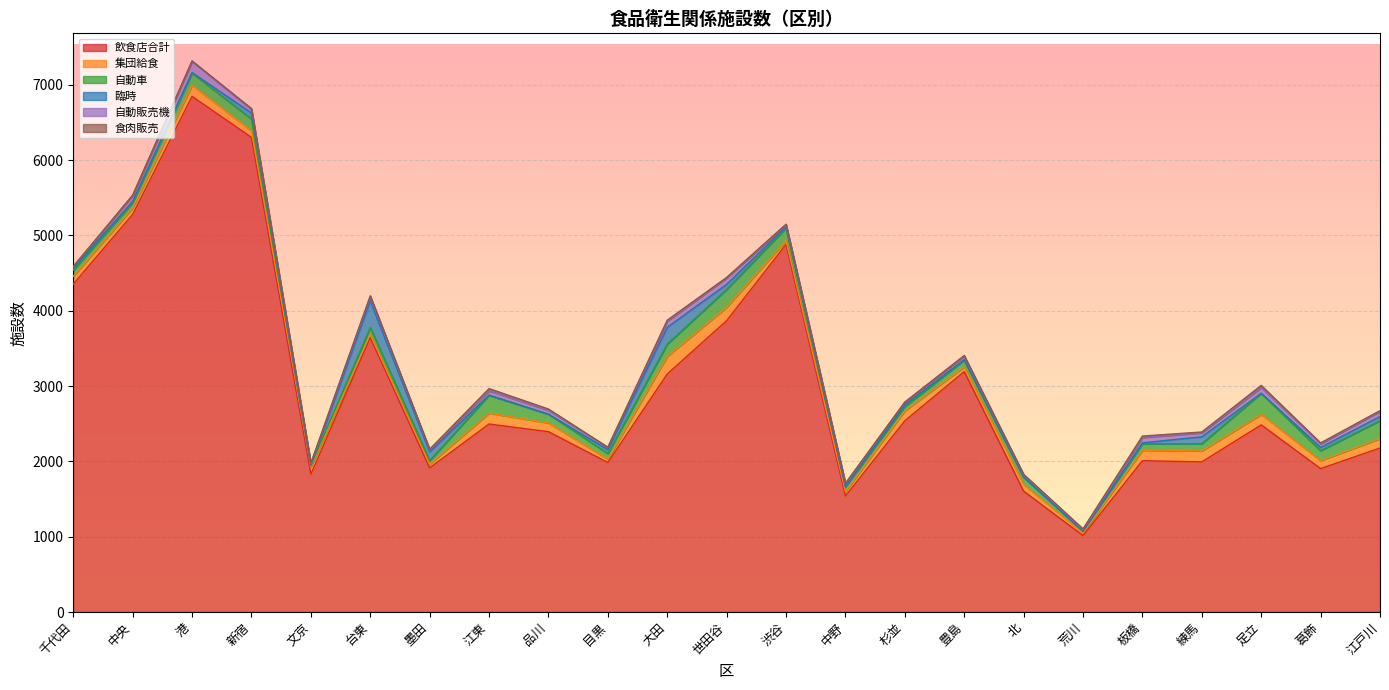

Reading right to left, list all the values displayed in this chart.

飲食店合計: 2177	1904	2484	1993	2009	1015	1605	3192	2539	1540	4881	3868	3160	1985	2394	2496	1914	3643	1830	6301	6846	5279	4354
集団給食: 124	107	139	146	138	33	88	63	133	58	50	179	234	44	116	145	48	43	94	87	147	87	103
自動車: 240	131	280	96	86	25	97	89	56	65	167	236	163	75	117	236	48	91	24	157	162	71	81
臨時: 55	44	2	92	13	0	1	6	23	0	17	68	224	52	0	3	116	353	1	81	7	16	25
自動販売機: 67	48	75	52	71	20	30	46	35	41	27	84	79	30	51	56	27	59	18	48	148	76	23
食肉販売: 11	11	29	11	19	11	7	10	1	6	7	7	15	2	17	30	9	9	10	10	7	7	2